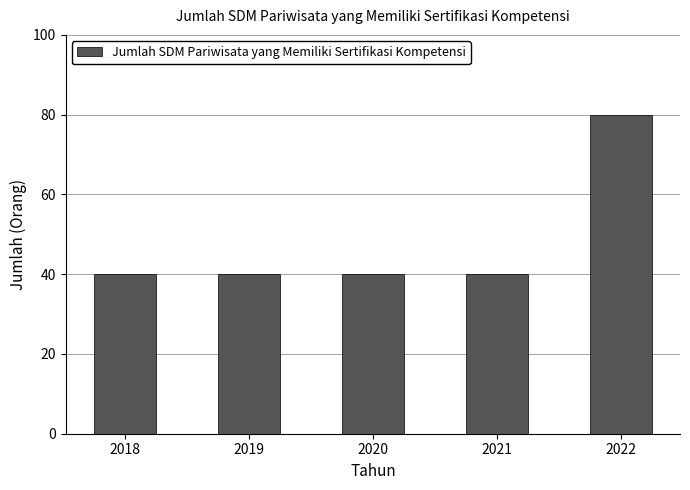

The value at 2018 is 26. True or false?

False